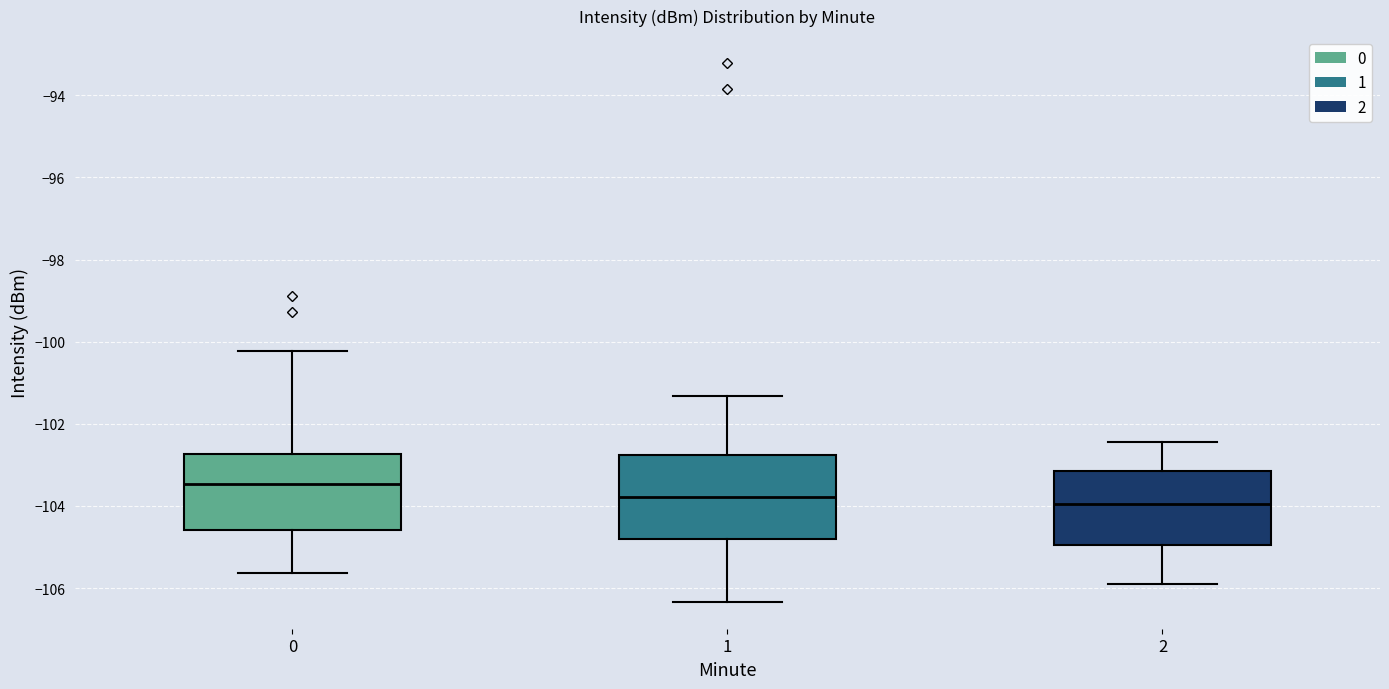

Reading left to right, read every box against the y-axis: the position of its median line, the range the box covers, and the ends of its whiskers. The values are not printed on the chart, so give them approximately, as read against the axis.

0: median -103.4, box -104.6 to -102.8, whiskers -105.6 to -100.2
1: median -103.8, box -104.8 to -102.8, whiskers -106.4 to -101.4
2: median -104.0, box -105.0 to -103.2, whiskers -105.8 to -102.4